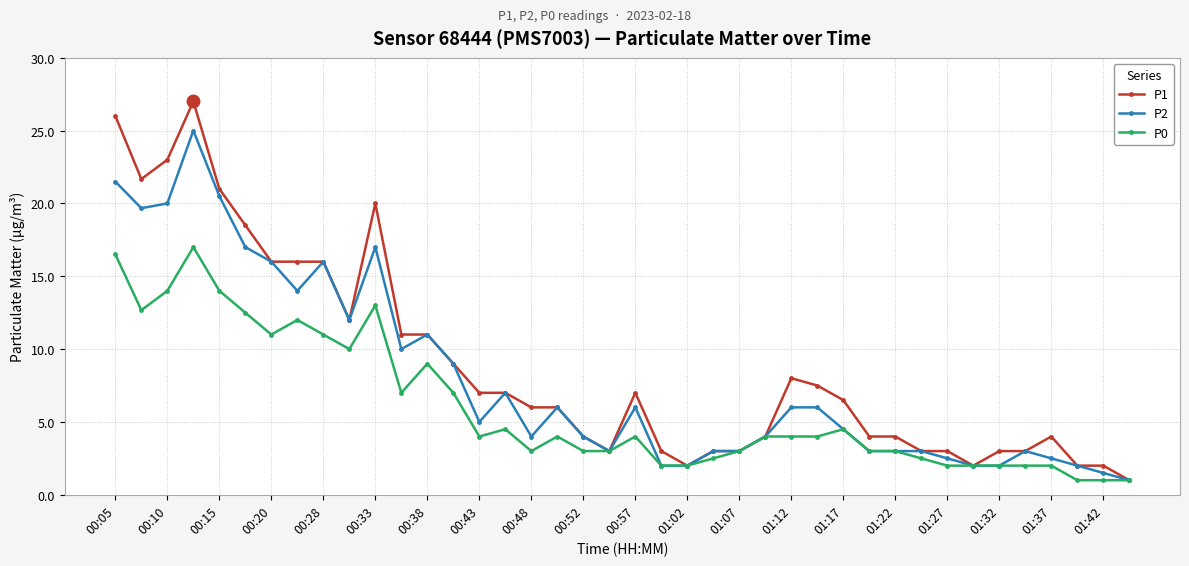

What are all the series names shown in the legend?

P1, P2, P0